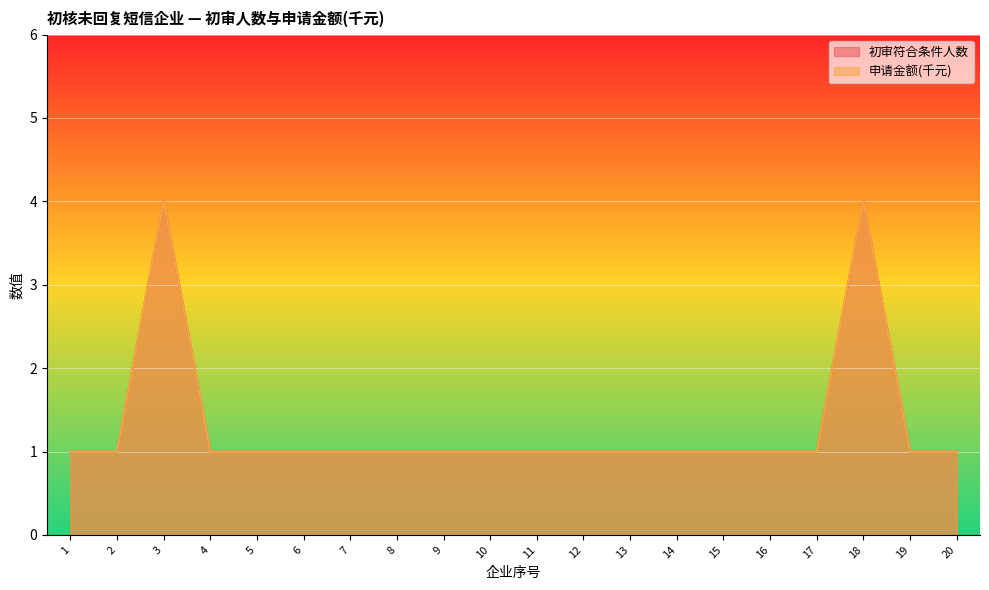

Reading left to right, extract all data points from this chart.

初审符合条件人数: 1	1	4	1	1	1	1	1	1	1	1	1	1	1	1	1	1	4	1	1
申请金额(千元): 1	1	4	1	1	1	1	1	1	1	1	1	1	1	1	1	1	4	1	1